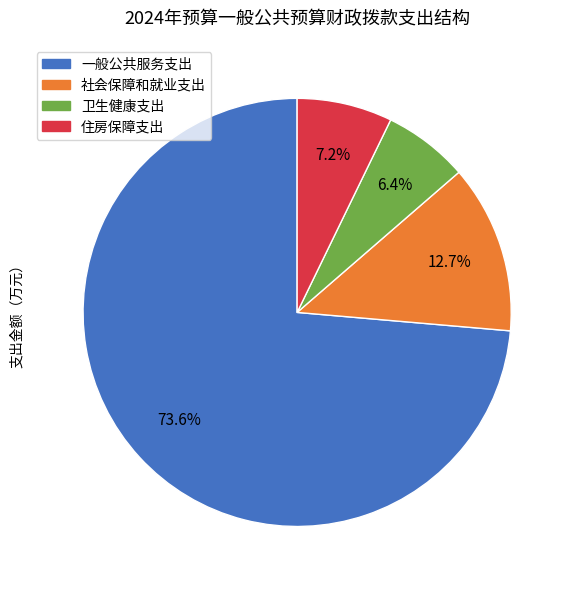

To the nearest percent, what is the difference between the largest and smallest slice percentages?

67%